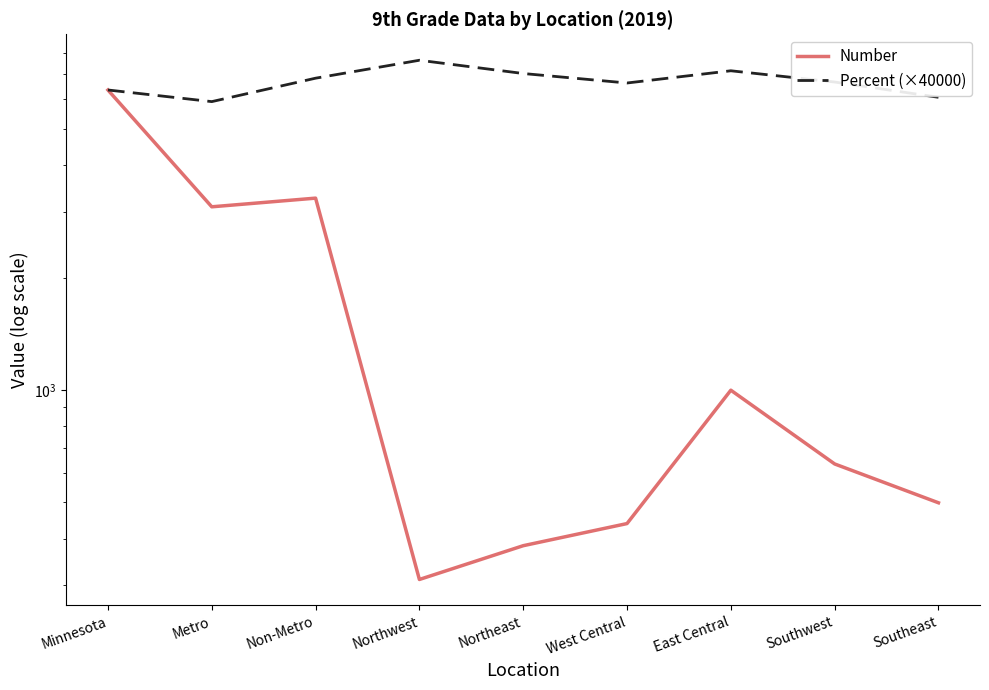

At which category does Percent (×40000) reach its first local peak?

Northwest